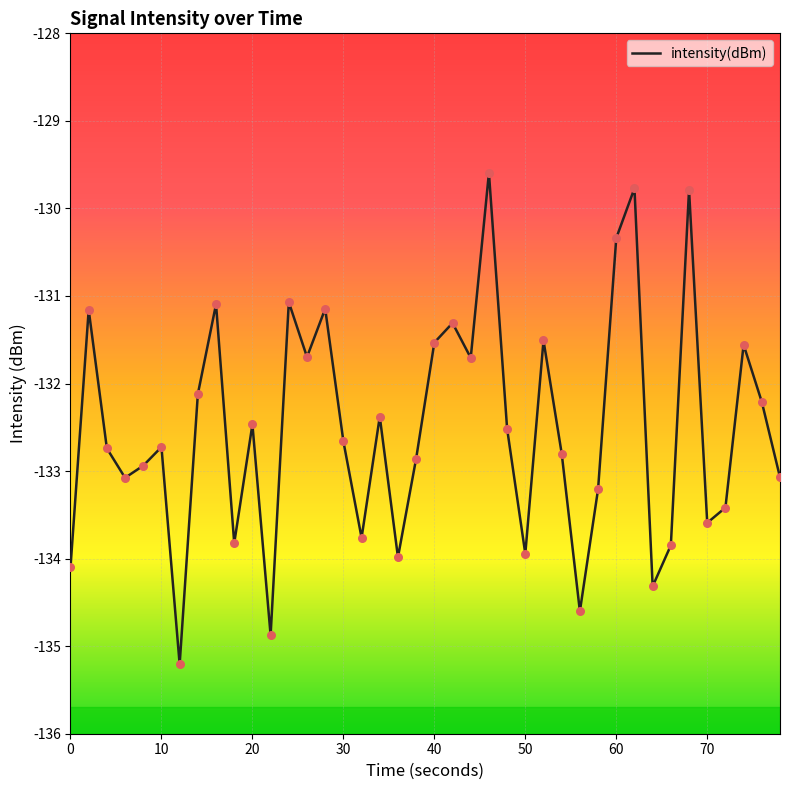

What is the minimum value shown in the chart?

-135.2